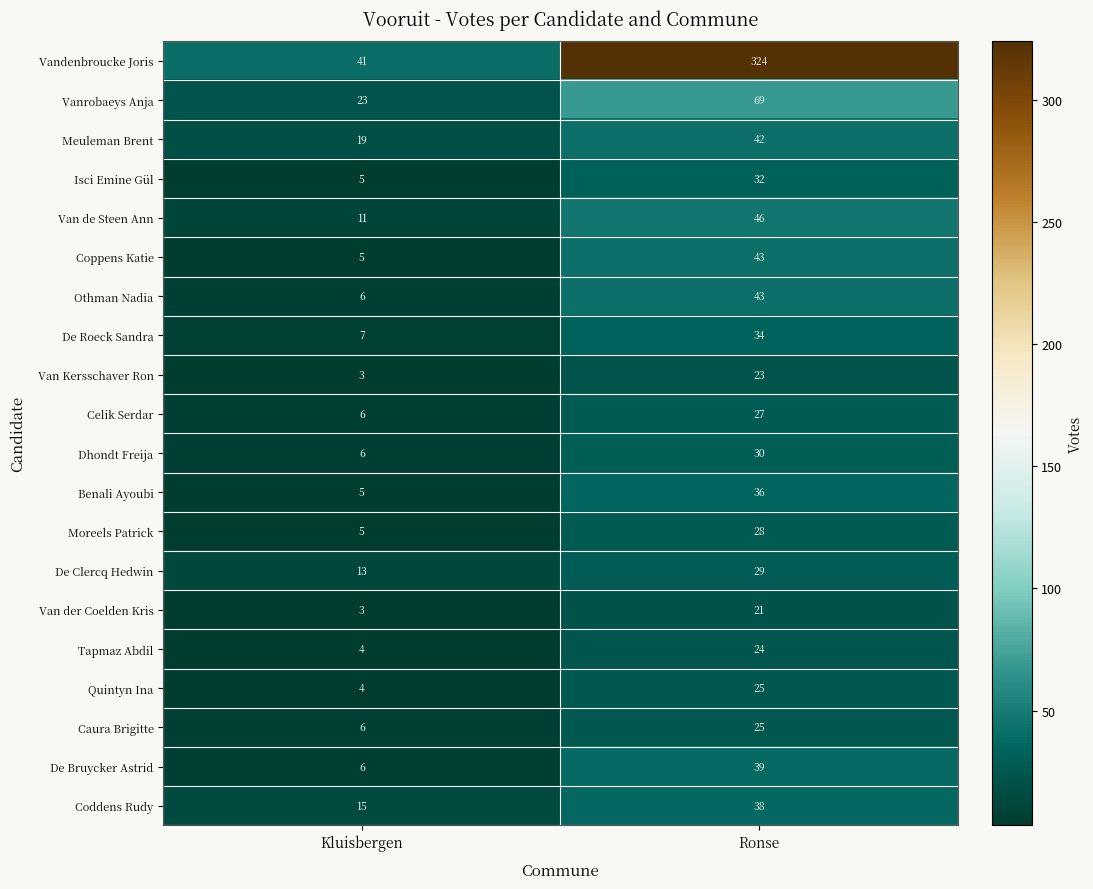

What is the difference between the Van der Coelden Kris values at Kluisbergen and Ronse?

18